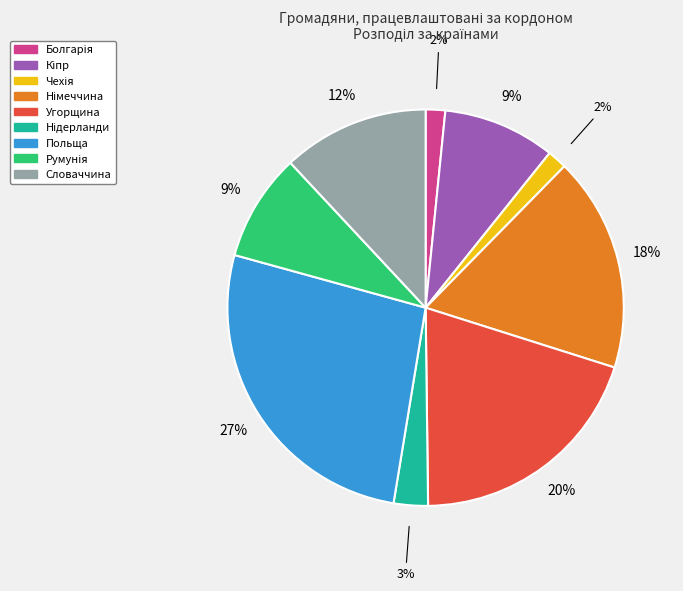

Which slice is the largest?

Польща